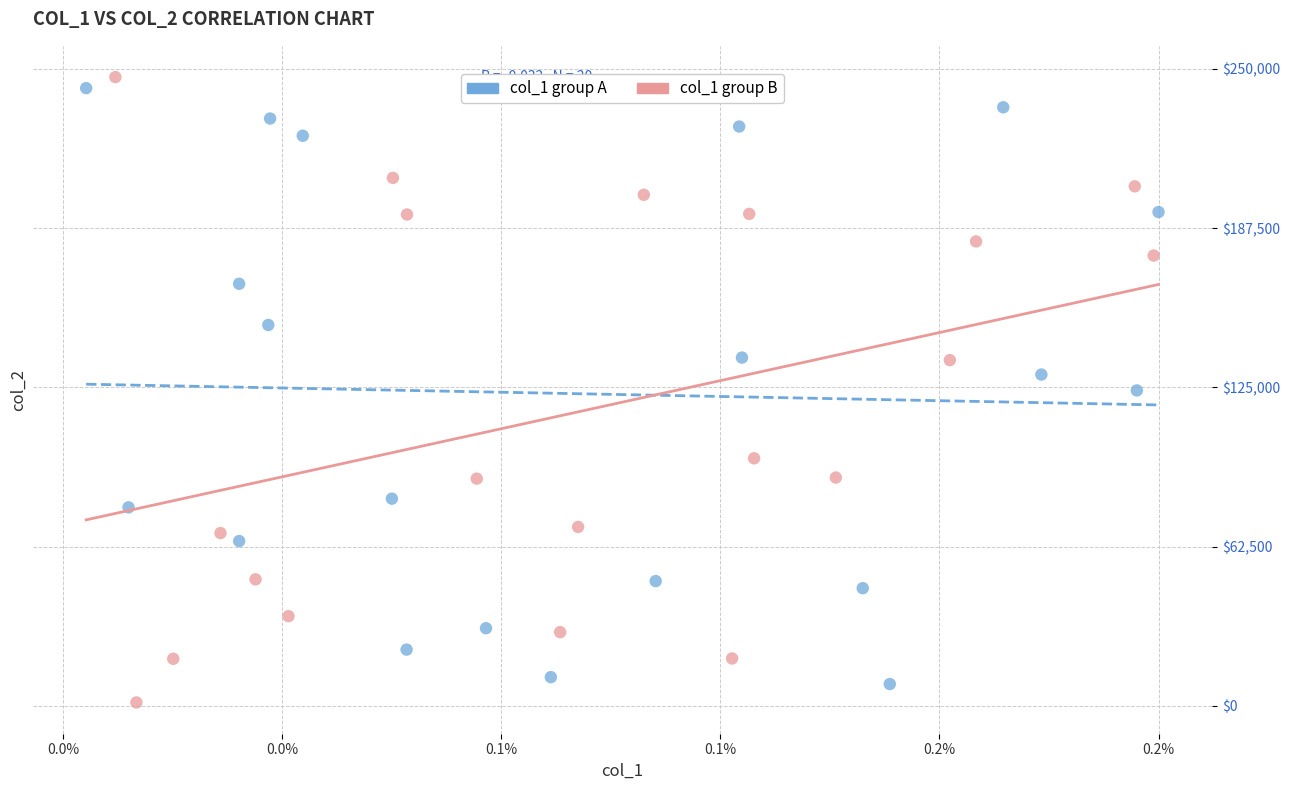

Which series has the widest spread of Y values?

col_1 group B